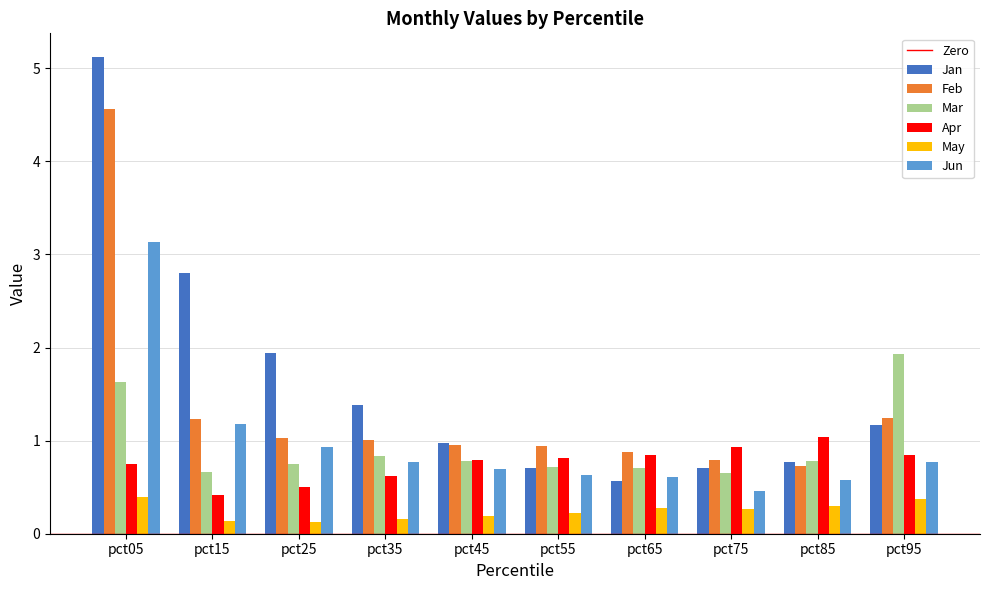

Which category has the highest value in the Mar series?

pct95